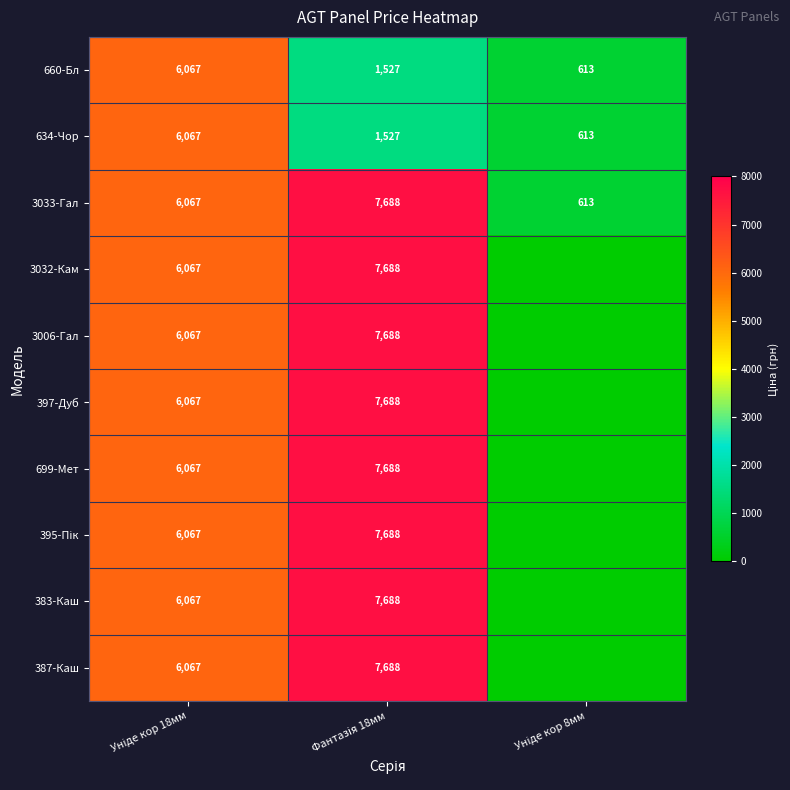

Between Фантазія 18мм and Уніде кор 18мм, which is larger?

Уніде кор 18мм